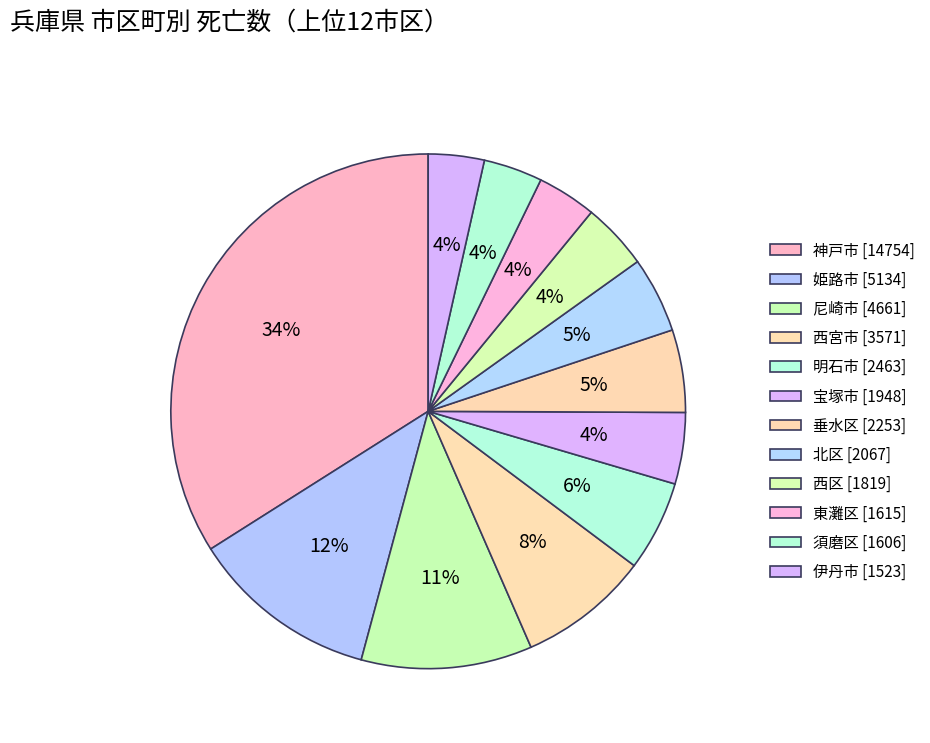

The 神戸市 slice represents 34% of the pie. True or false?

True